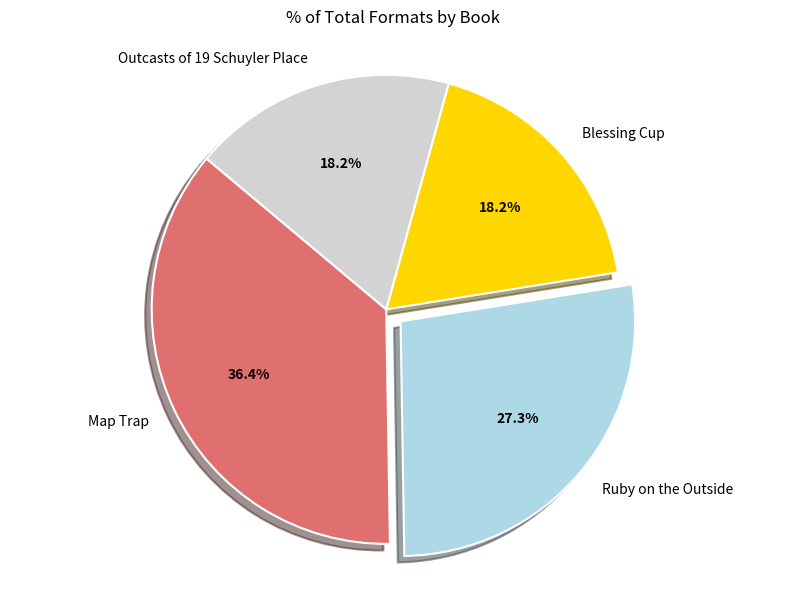

Approximately how many times larger is the value at Outcasts of 19 Schuyler Place compared to Ruby on the Outside?

0.7